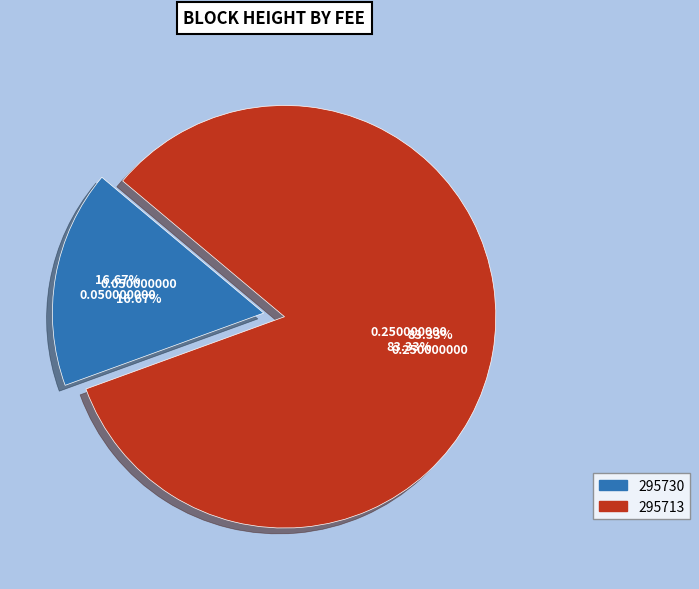

Between 295730 and 295713, which is larger?

295713